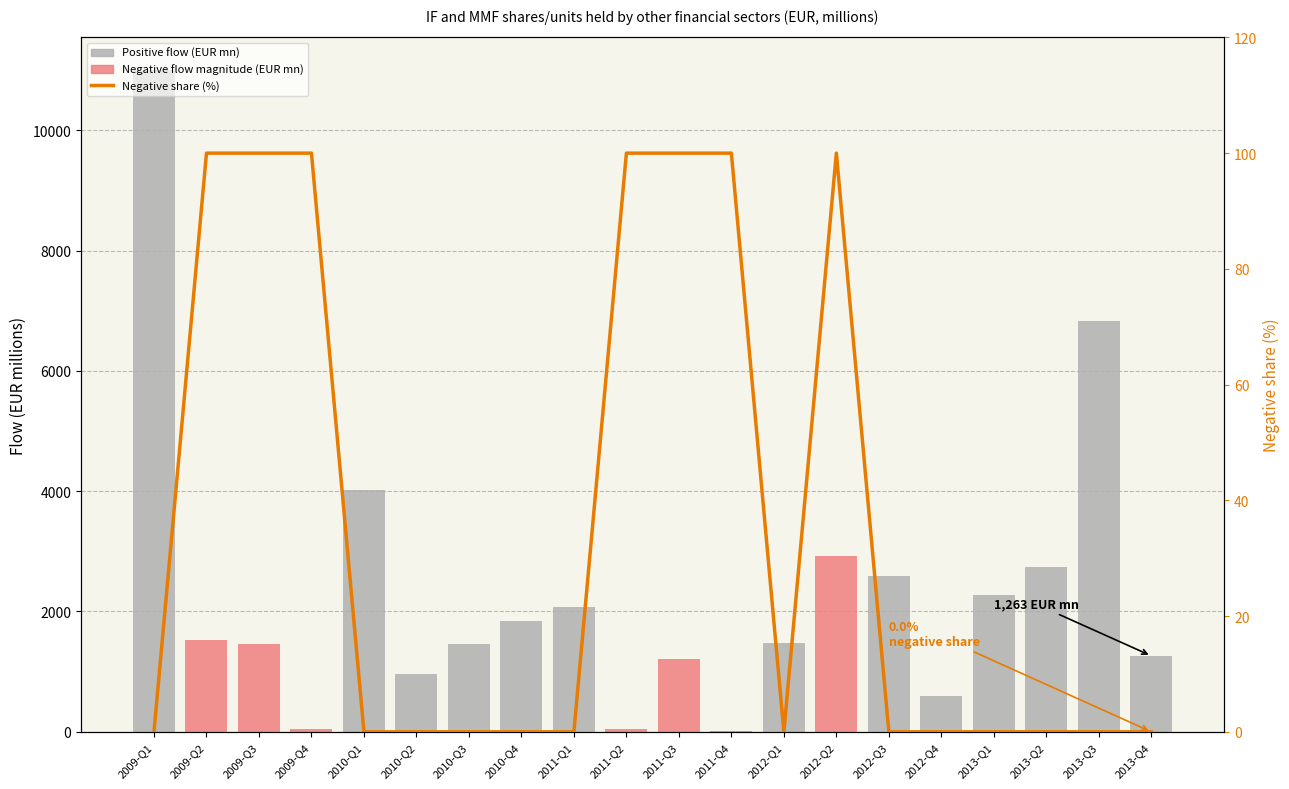

Rank the series by their average value, from highest to lowest.

Positive flow (EUR millions), Negative flow magnitude (EUR millions), Negative share (%)